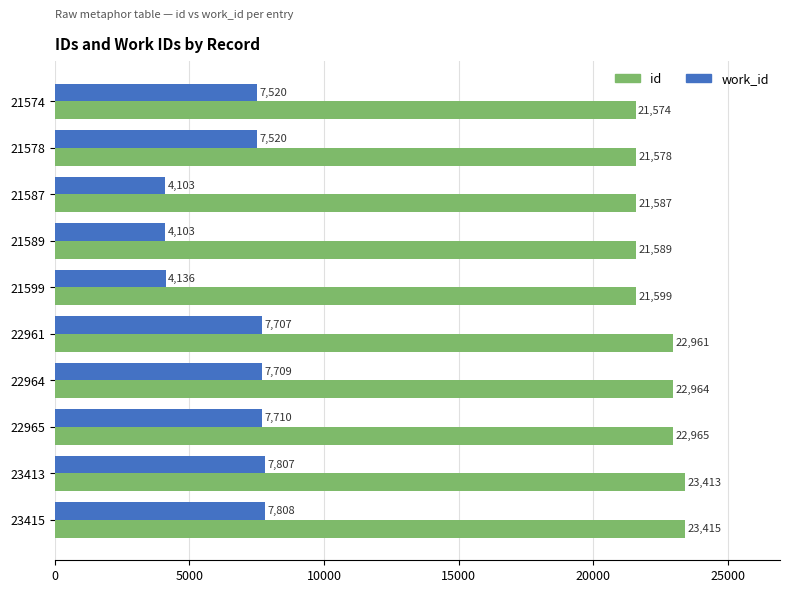

What is the lowest value of the work_id series?

4103